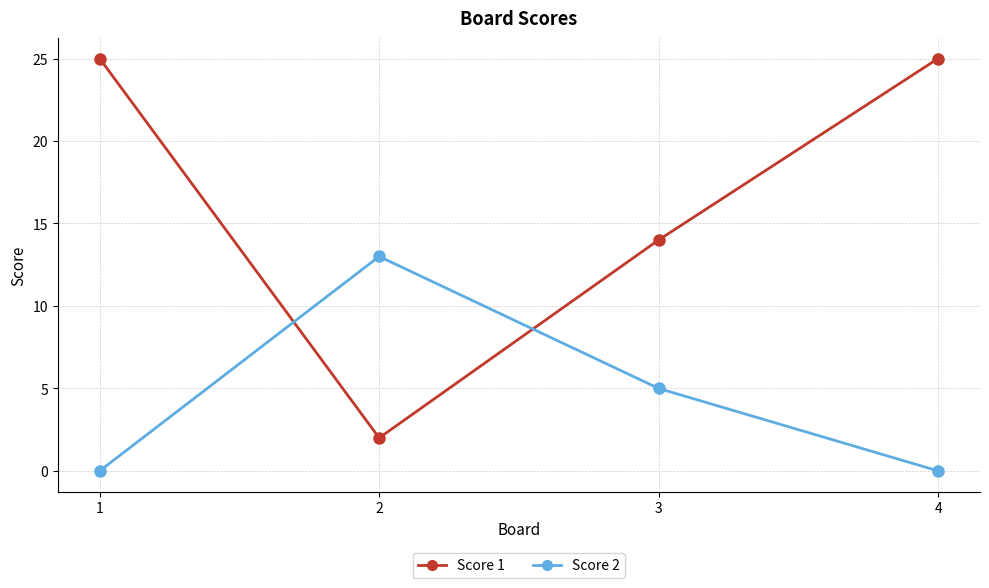

What is the lowest value of the Score 1 series?

2